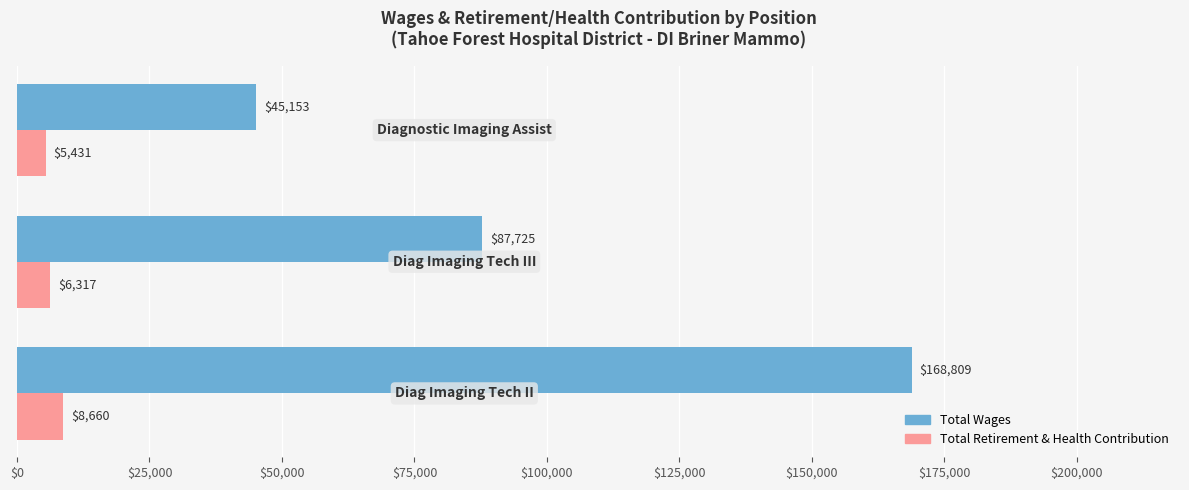

Which series has the largest range (max minus min)?

Total Wages